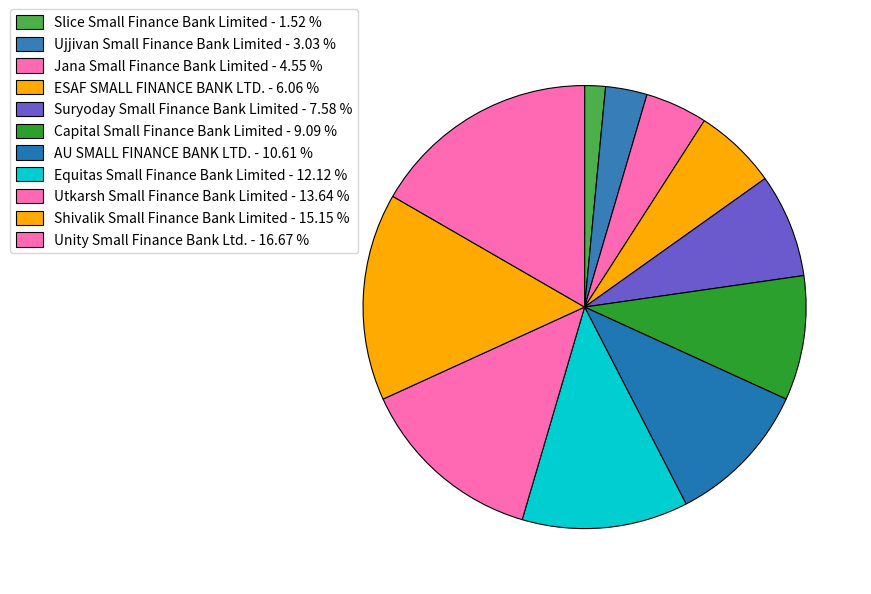

Which slice is the smallest?

Slice Small Finance Bank Limited